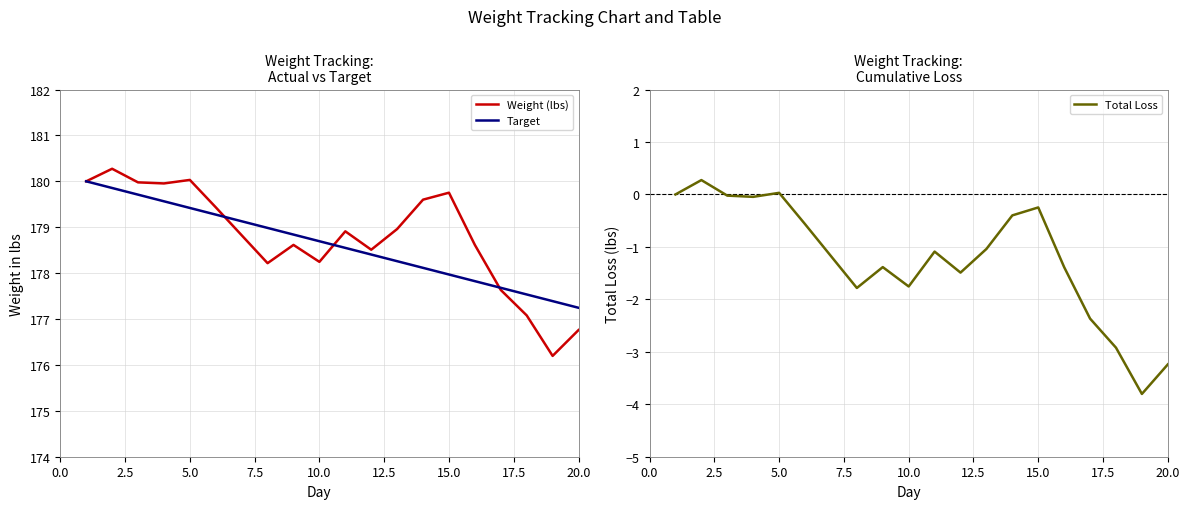

Which series ends up on top after the final intersection of Weight (lbs) and Target?

Target